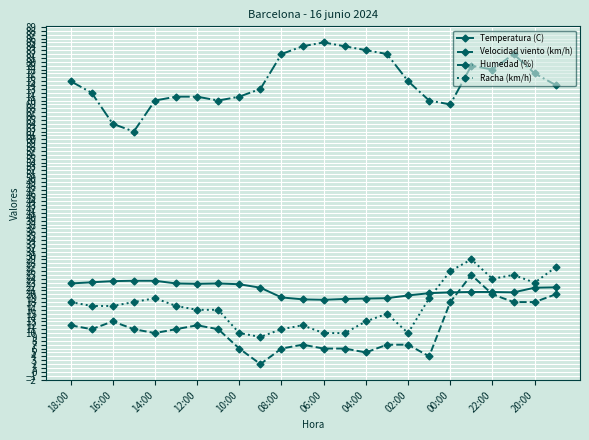

What is the difference between the maximum and minimum values in the Temperatura (C) series?

4.9